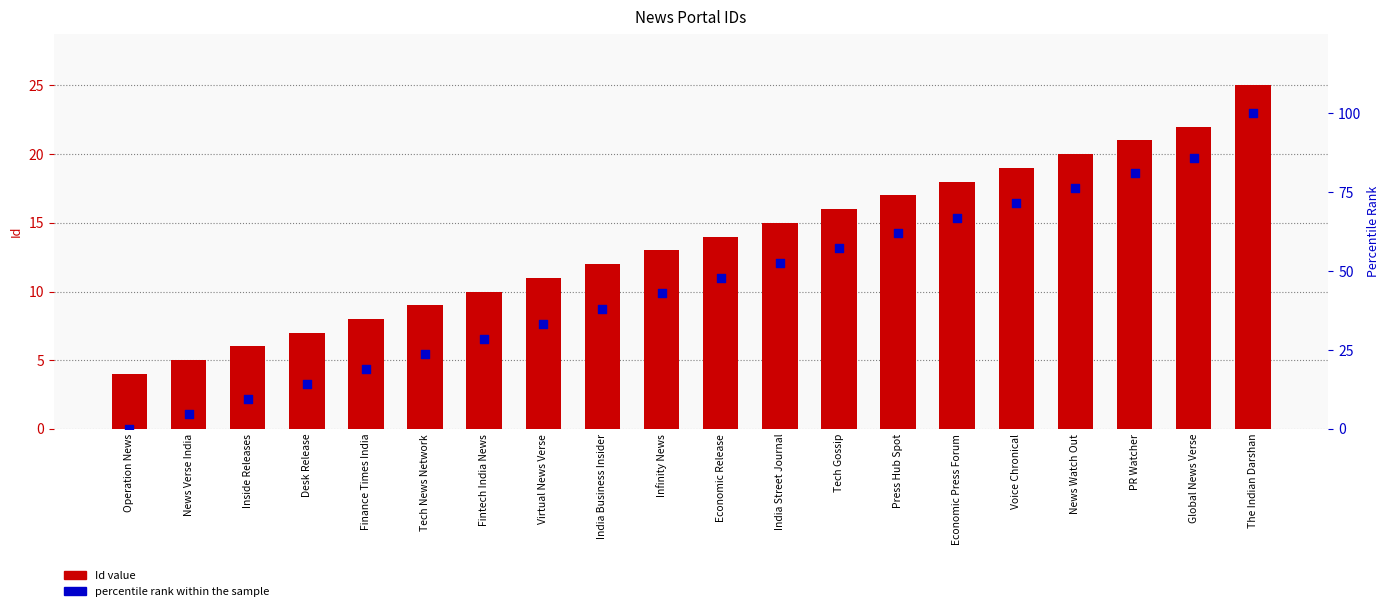

What are all the series names shown in the legend?

Id value, percentile rank within the sample